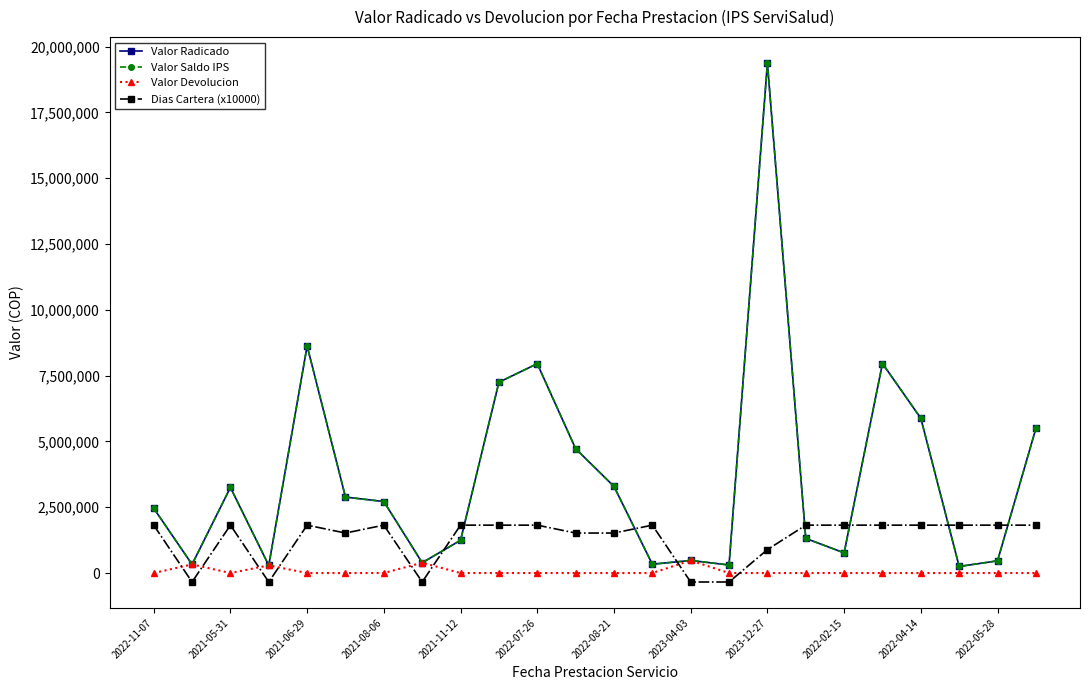

Rank the series by their maximum value, from highest to lowest.

Valor Radicado, Valor Saldo IPS, Dias Cartera (x10000), Valor Devolucion